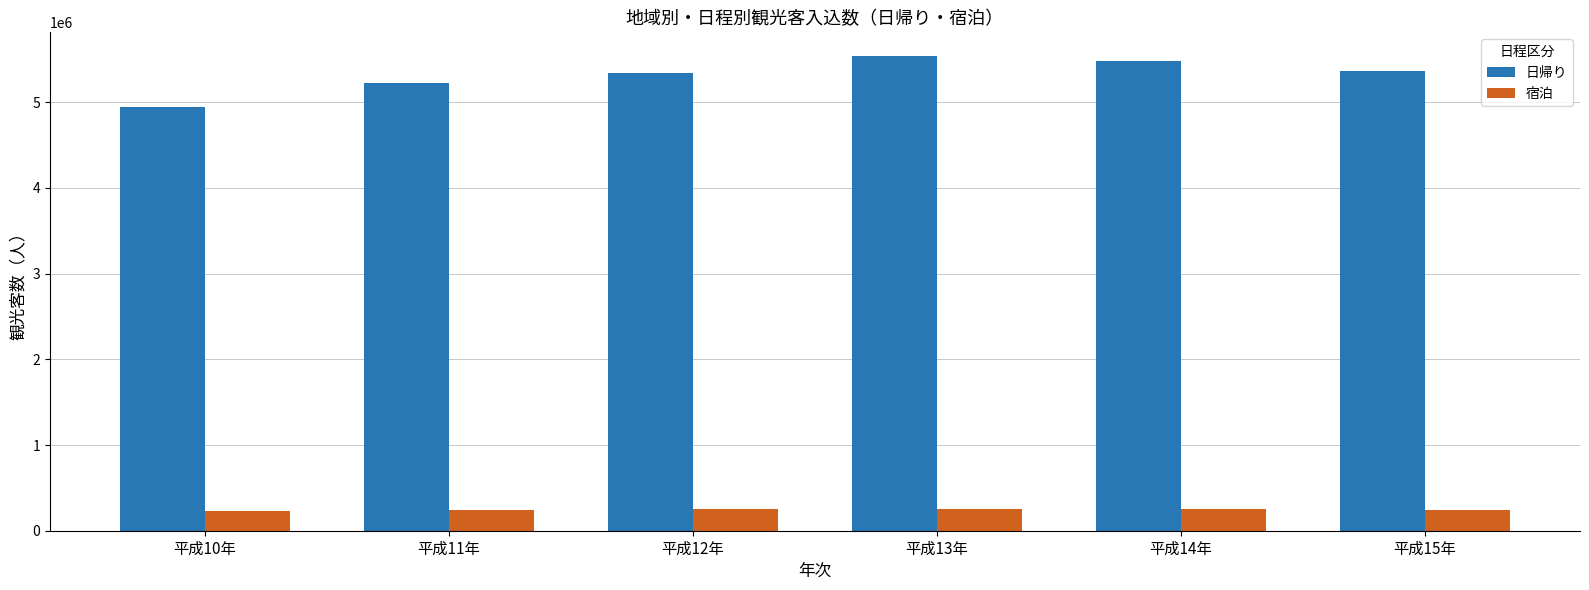

What is the highest value of the 宿泊 series?

259000